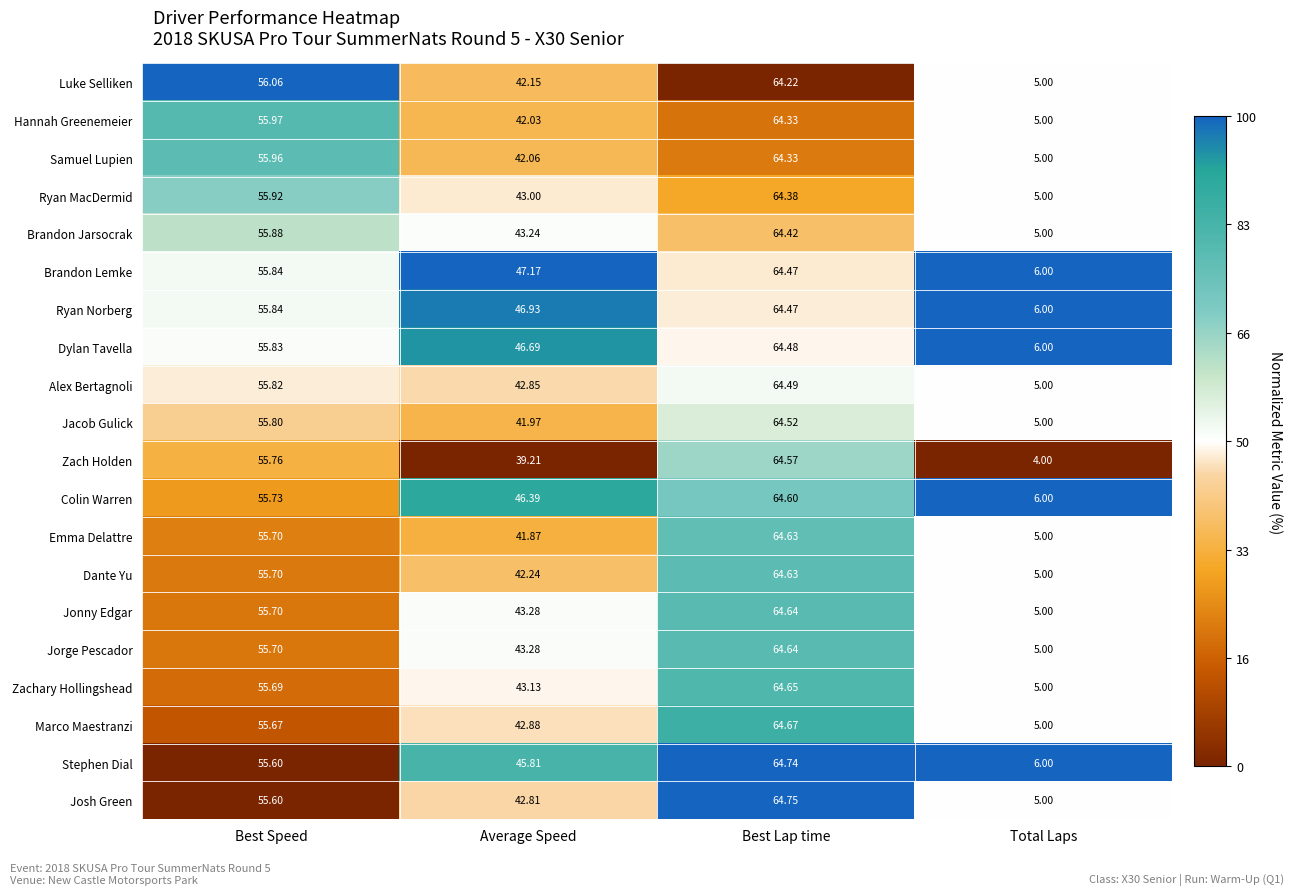

Count the number of data series in this chart.

20